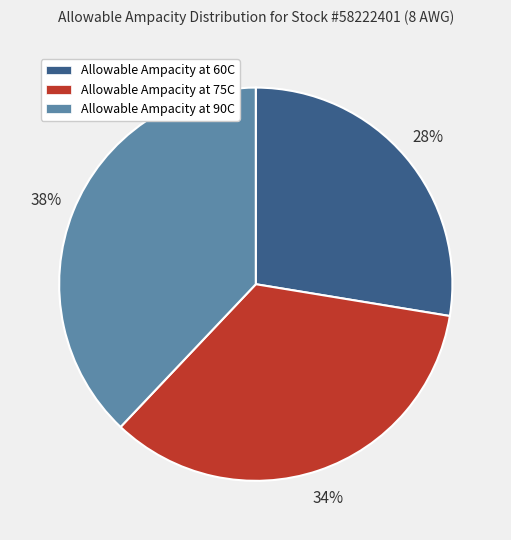

To the nearest percent, what percentage of the pie is Allowable Ampacity at 90C?

38%